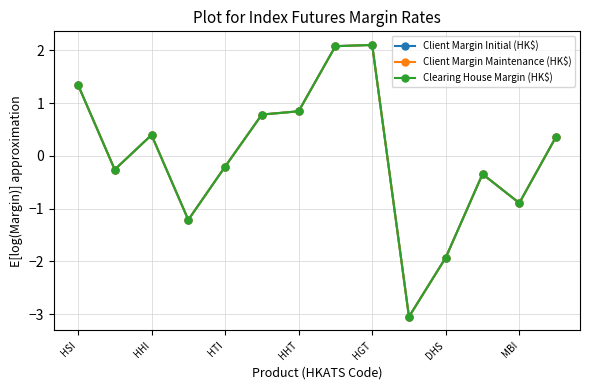

What is the value of the Client Margin Initial (HK$) point at the 11th from the left?

-1.9